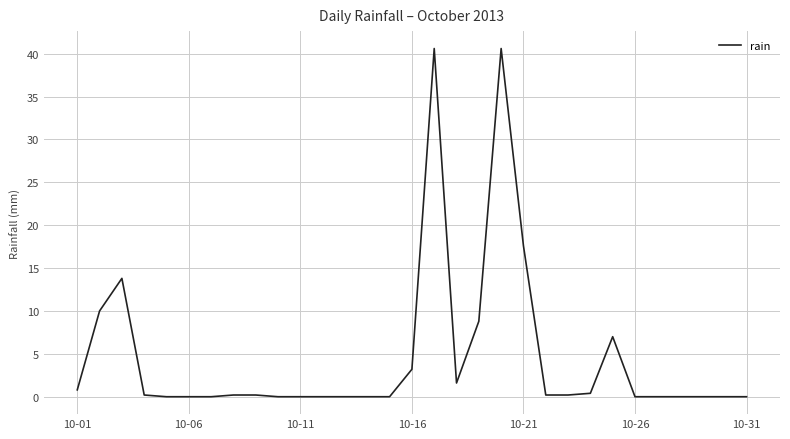

What is the difference between the maximum and minimum values?

40.6